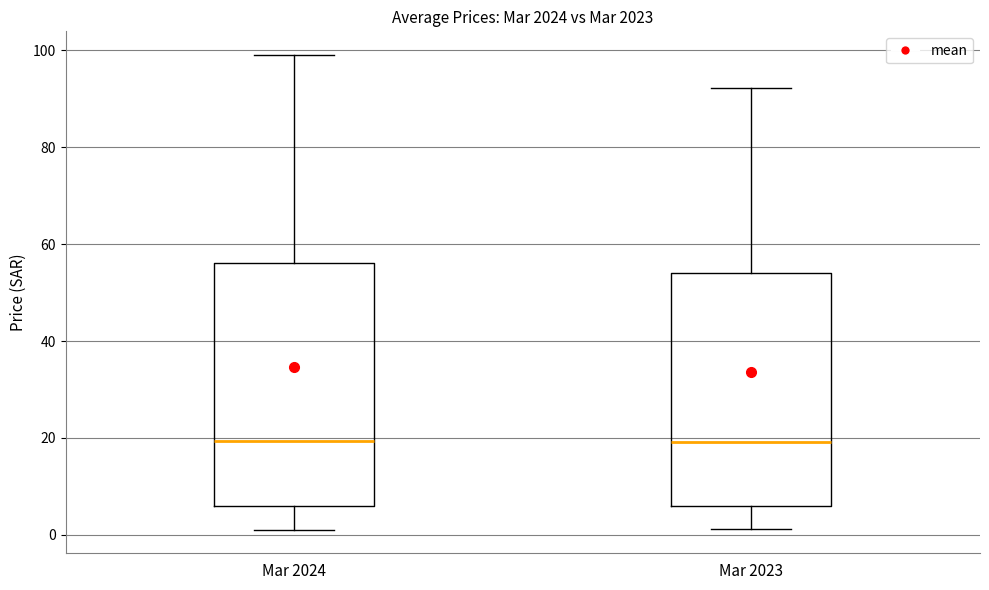

Reading left to right, read every box against the y-axis: the position of its median line, the range the box covers, and the ends of its whiskers. The values are not printed on the chart, so give them approximately, as read against the axis.

Mar 2024: median 20, box 6 to 56, whiskers 2 to 100
Mar 2023: median 20, box 6 to 54, whiskers 2 to 92